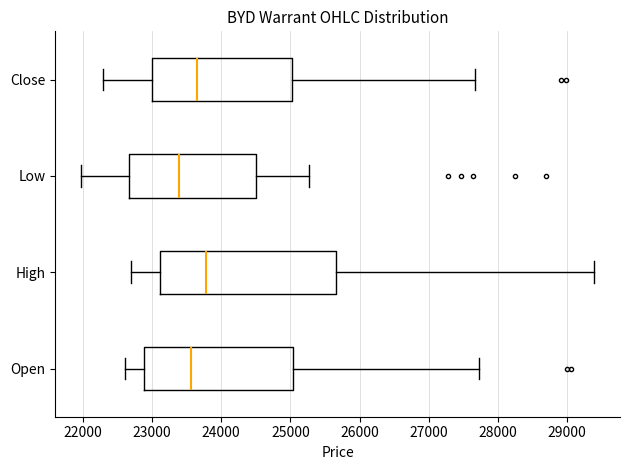

Reading bottom to top, read every box against the x-axis: the position of its median line, the range the box covers, and the ends of its whiskers. The values are not printed on the chart, so give them approximately, as read against the axis.

Open: median 23600, box 22900 to 25000, whiskers 22600 to 27700
High: median 23800, box 23100 to 25700, whiskers 22700 to 29400
Low: median 23400, box 22700 to 24500, whiskers 22000 to 25300
Close: median 23700, box 23000 to 25000, whiskers 22300 to 27700